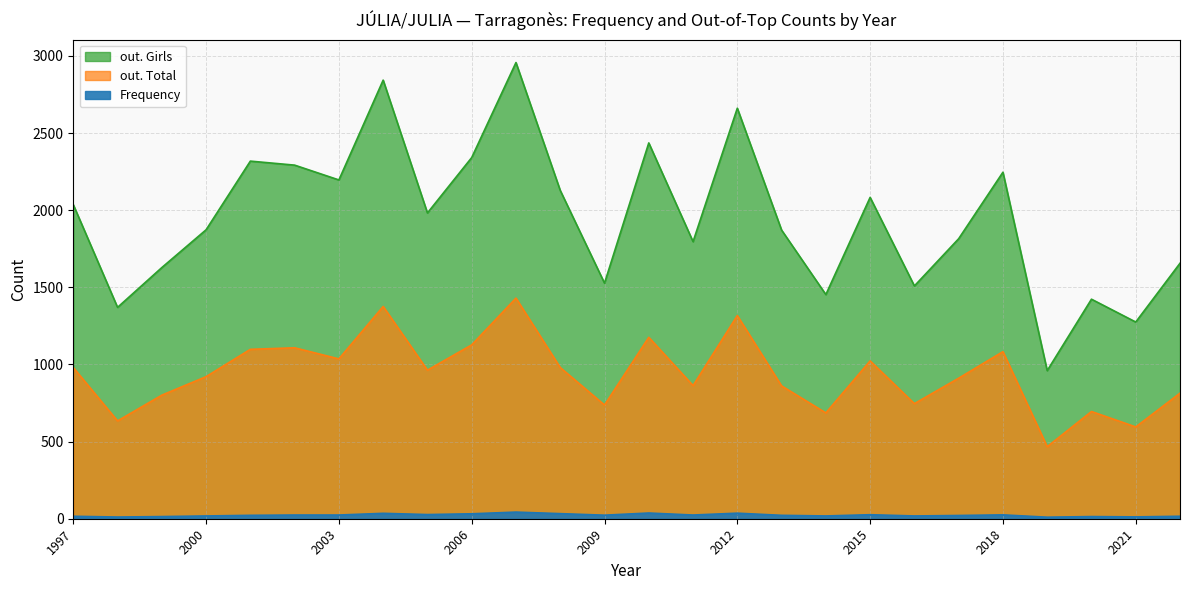

Which label corresponds to the largest value in the chart?

2007